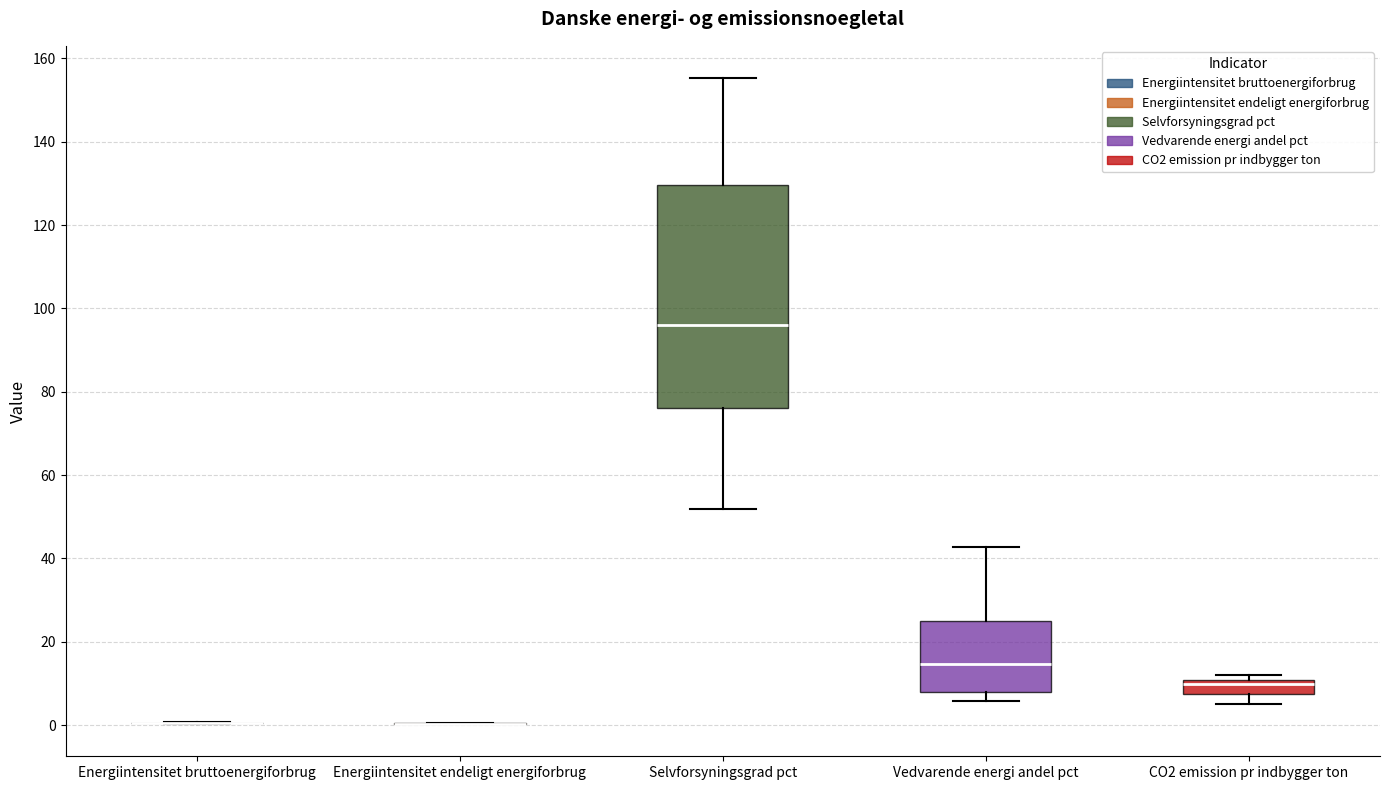

Reading left to right, transcribe this box plot: for each box, give where its median line is, the range the box spans, and where its two whiskers end, as read against the y-axis. The values are not printed on the chart, so give them approximately, as read against the axis.

Energiintensitet bruttoenergiforbrug: box collapsed to a line at 0, whiskers 0 to 0
Energiintensitet endeligt energiforbrug: box collapsed to a line at 0, whiskers 0 to 0
Selvforsyningsgrad pct: median 96, box 76 to 130, whiskers 52 to 156
Vedvarende energi andel pct: median 14, box 8 to 26, whiskers 6 to 42
CO2 emission pr indbygger ton: median 10 (just below the box's upper edge), box 8 to 10, whiskers 6 to 12